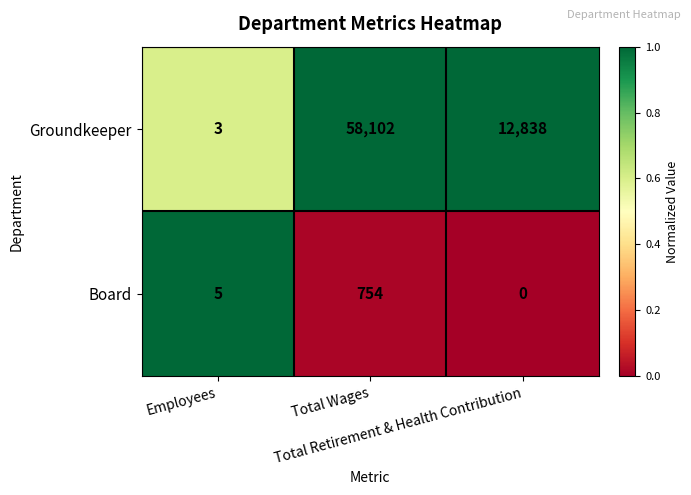

How many Groundkeeper values are between 3 and 58102?

3